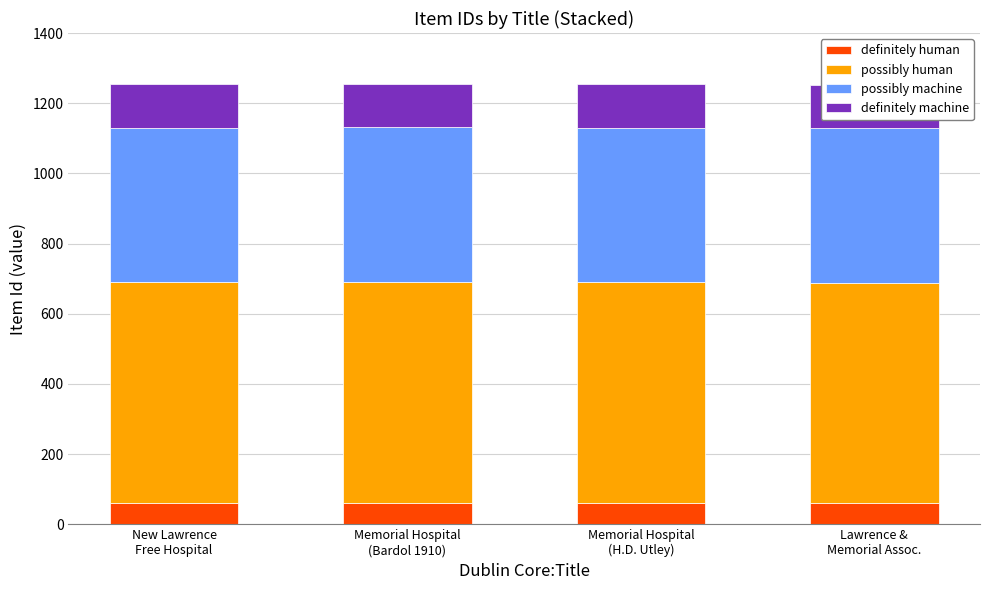

What is the sum of all possibly machine values?

1757